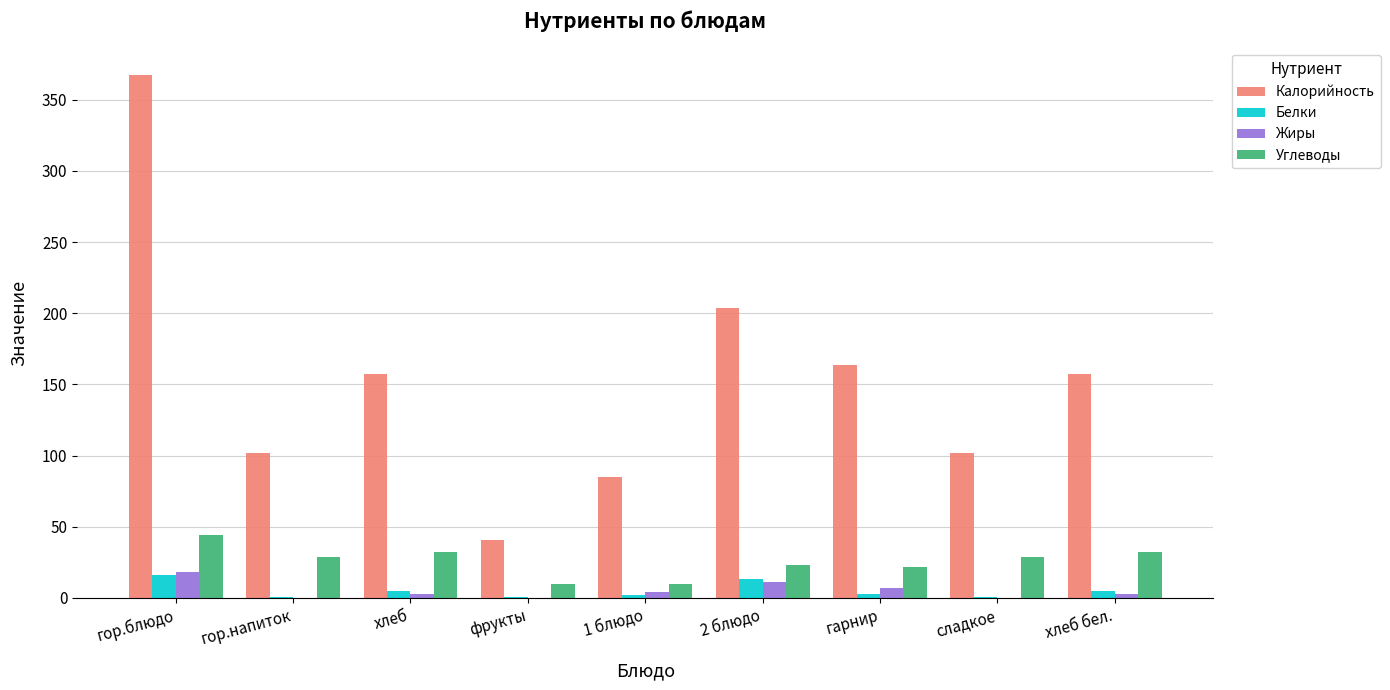

What is the maximum value for Белки?

16.0